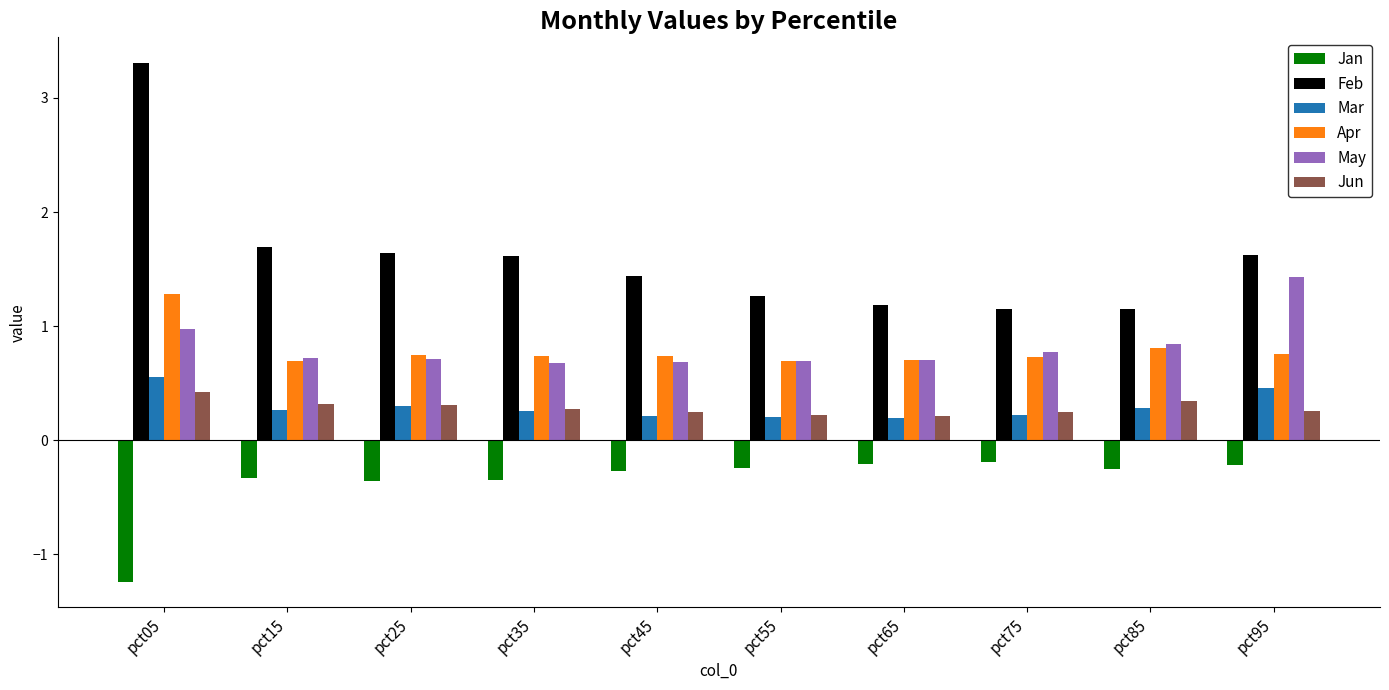

List the series in order of their peak value, lowest first.

Jan, Jun, Mar, Apr, May, Feb